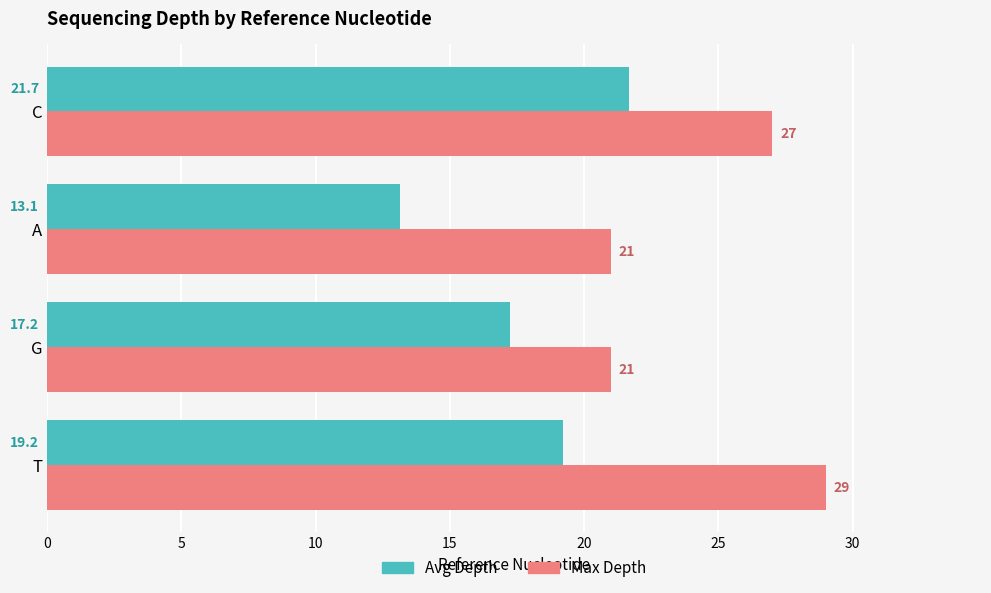

Which category has the lowest value in the Avg Depth series?

A